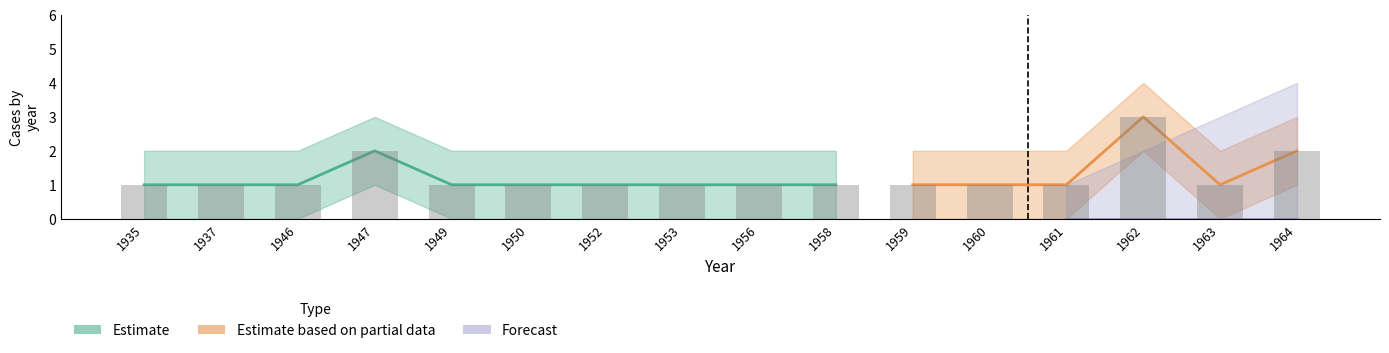

How many series are shown in this chart?

3